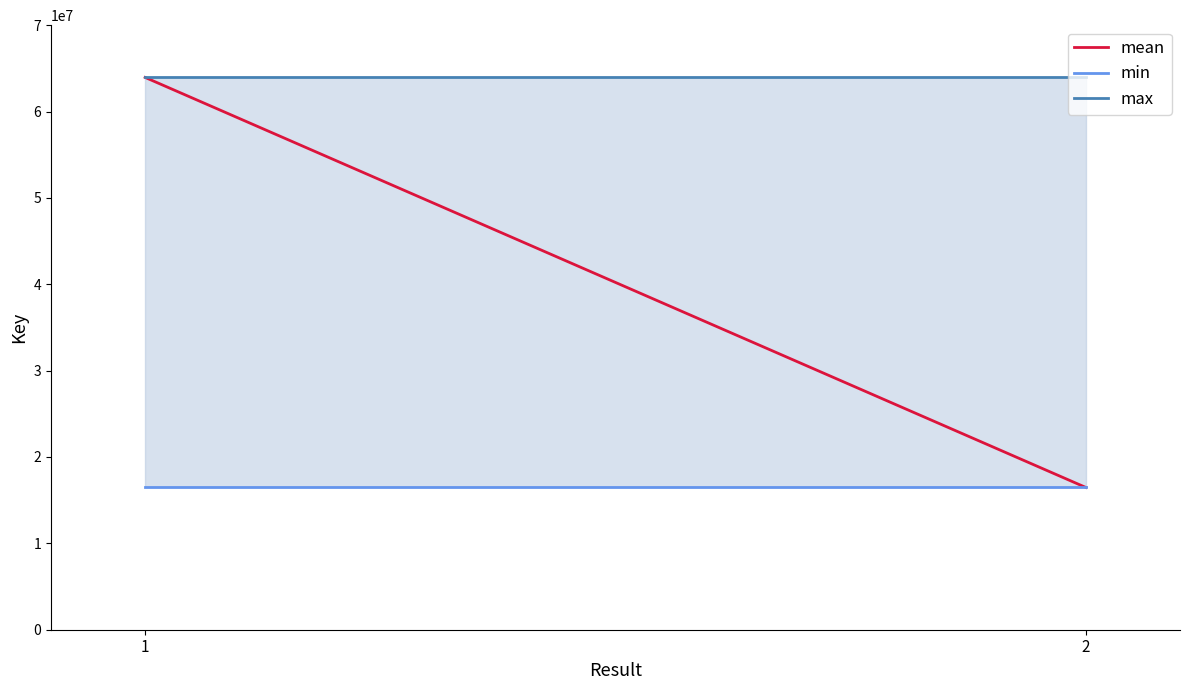

Between 2 and 1, which is larger?

1